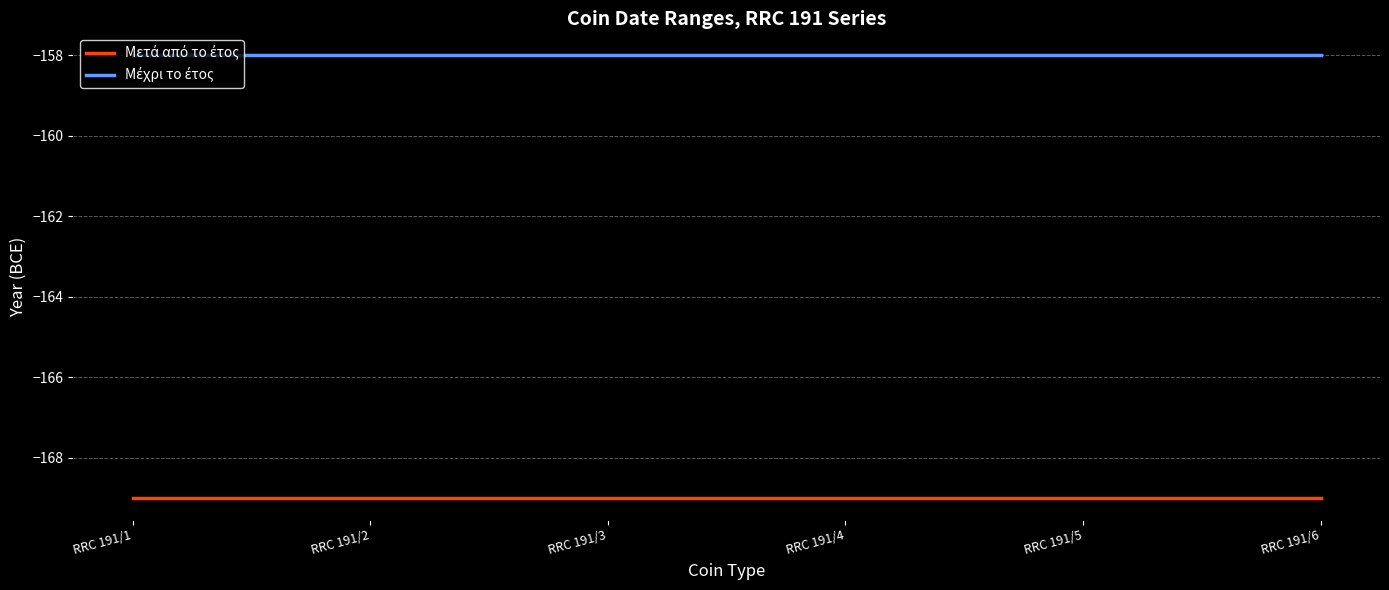

What is the maximum value shown in the chart?

-158